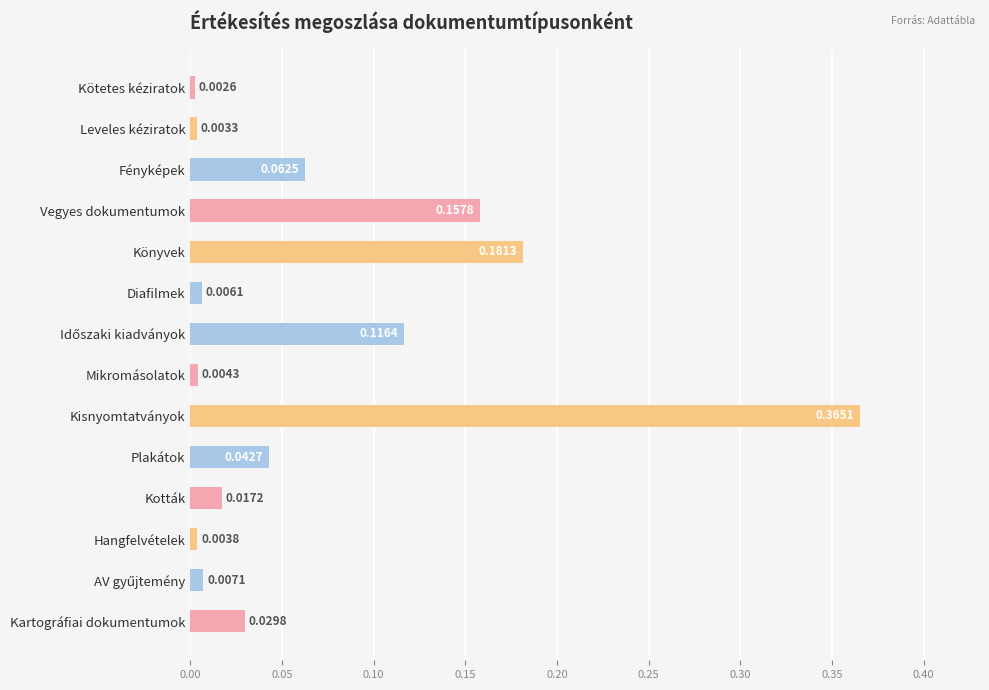

Where is the data nearest to the value 0?

Kötetes kéziratok